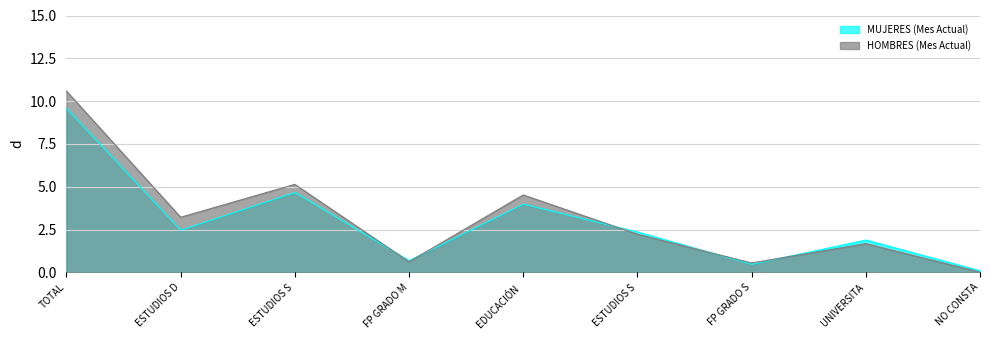

At how many categories does at least one series exceed 0?

9